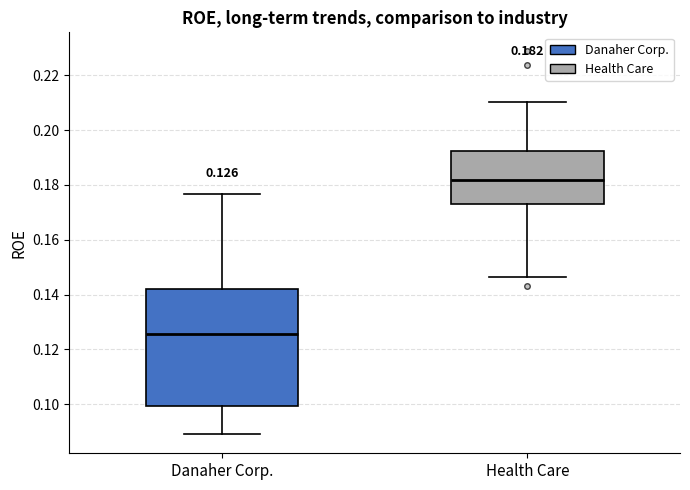

Which box has the highest median line?

Health Care